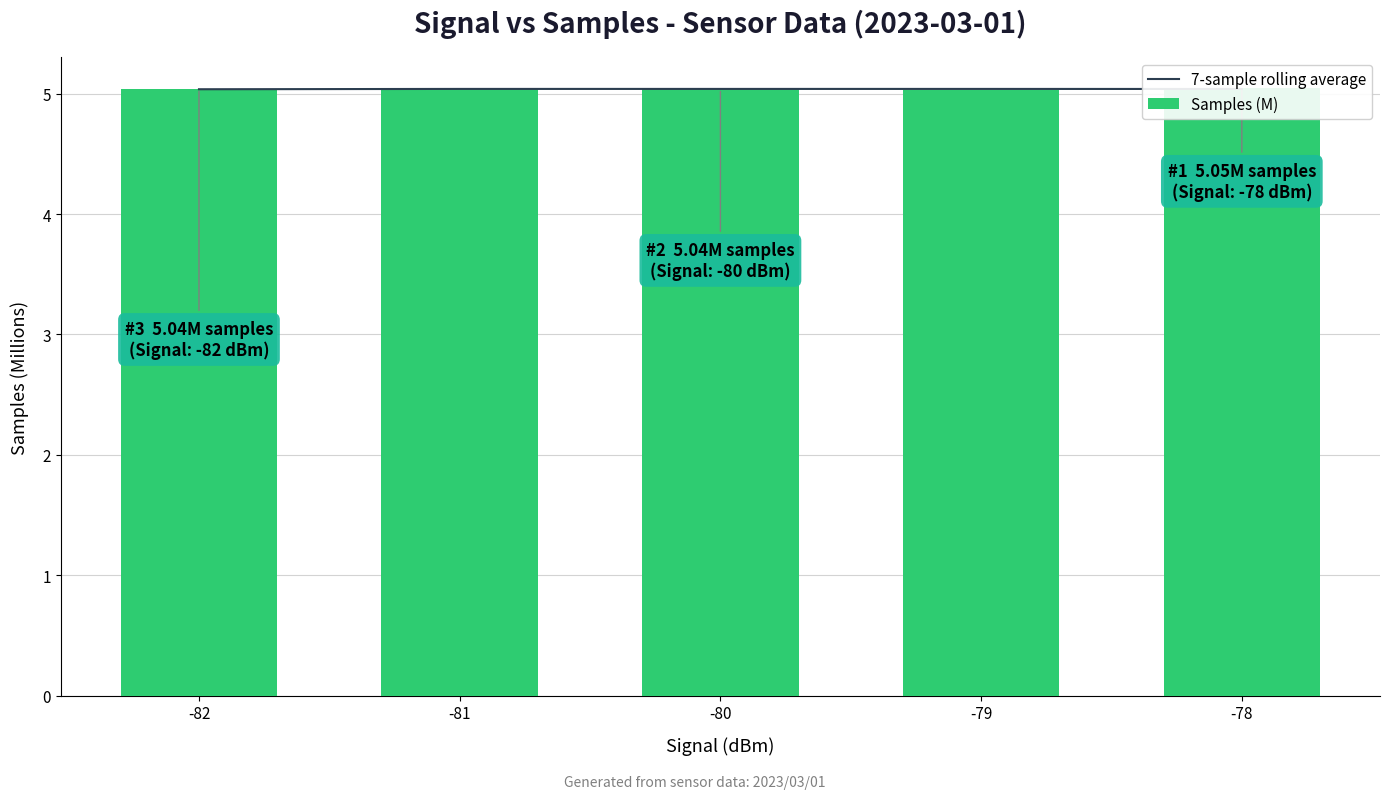

Rank the categories by 7-sample rolling average value from highest to lowest.

-81, -80, -79, -78, -82